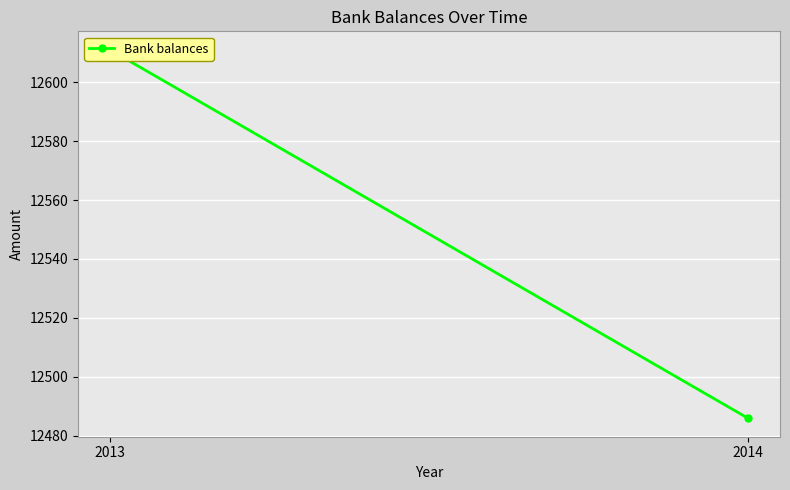

Which label corresponds to the smallest value in the chart?

2014